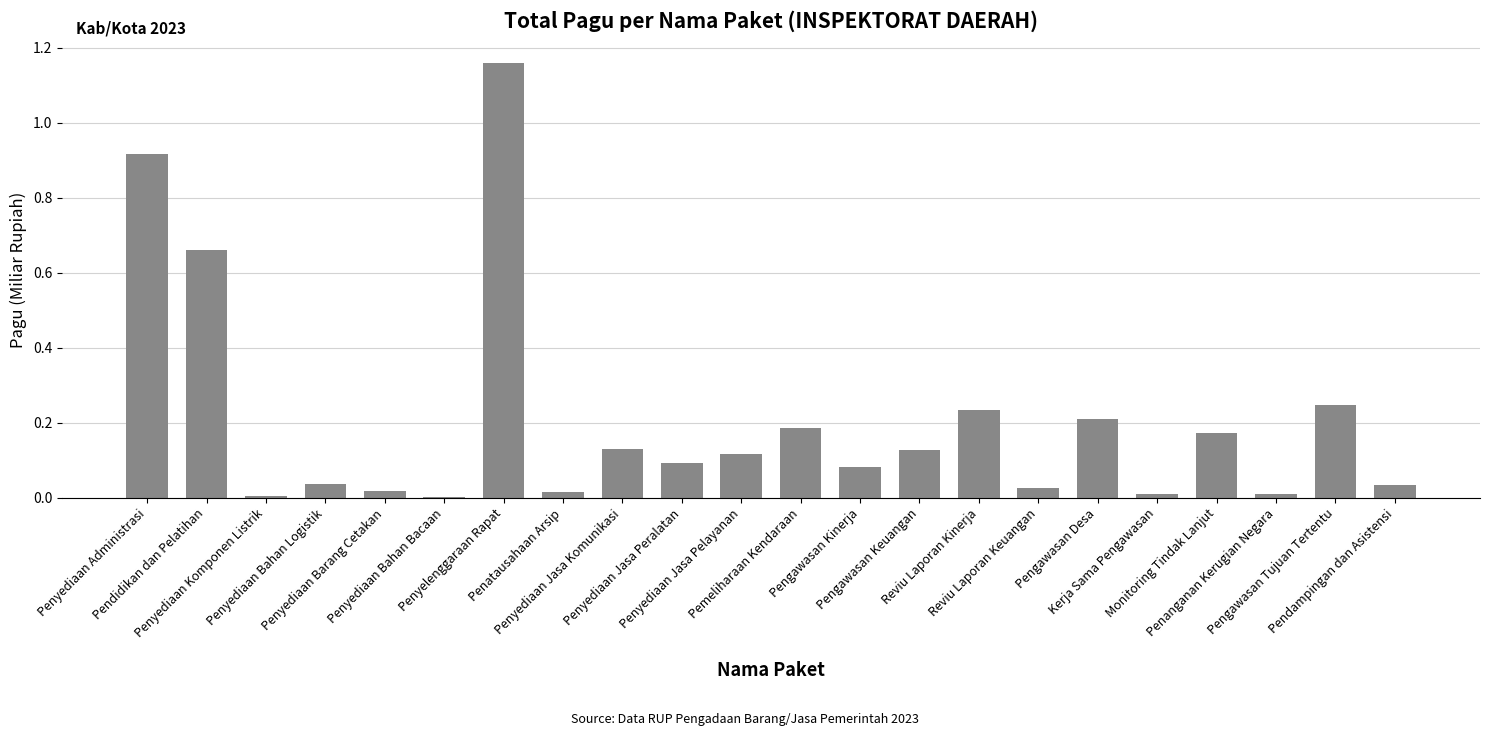

Are the bars horizontal?

No